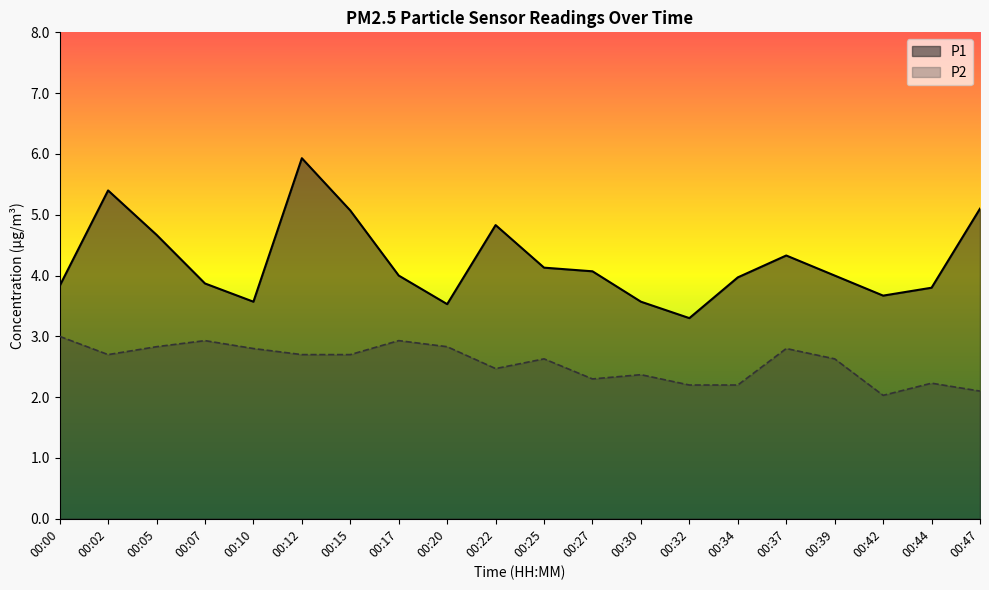

At which category does P2 reach its first local peak?

00:07